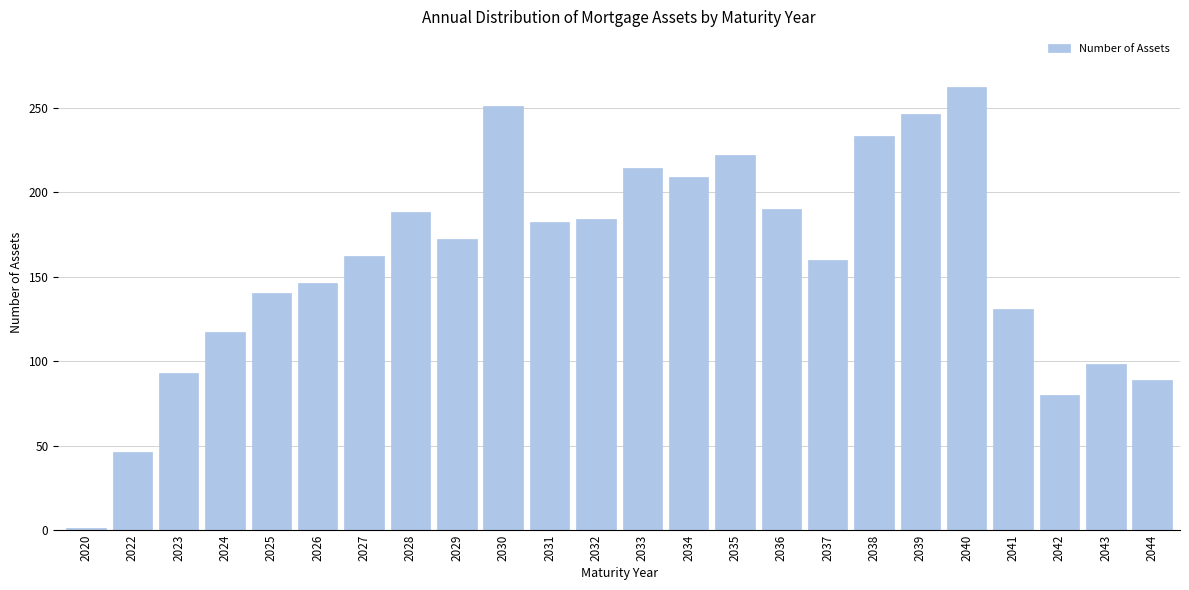

Reading left to right, extract all data points from this chart.

1	46	93	117	140	146	162	188	172	251	182	184	214	209	222	190	160	233	246	262	131	80	98	89